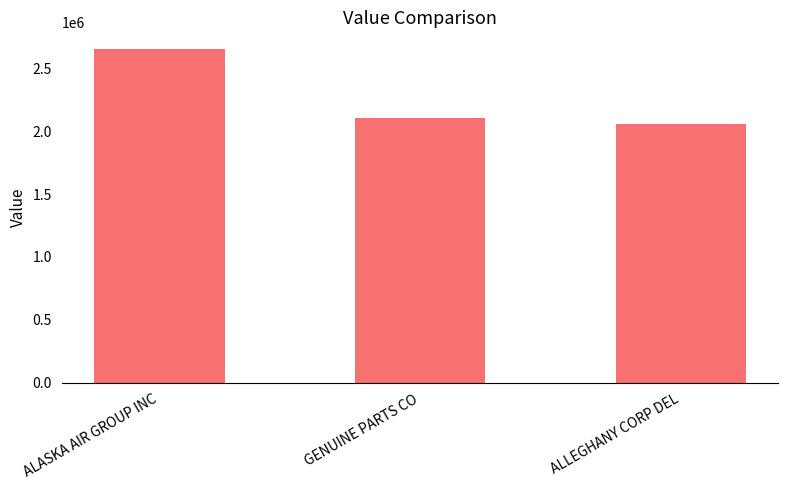

What is the label of the 1st bar from the left?

ALASKA AIR GROUP INC